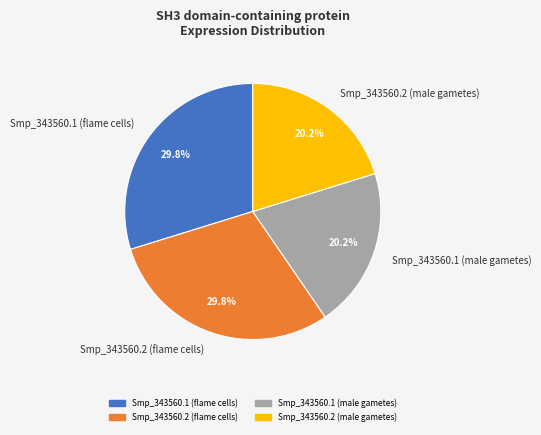

To the nearest percent, what is the combined percentage of Smp_343560.2 (male gametes) and Smp_343560.1 (male gametes)?

40%